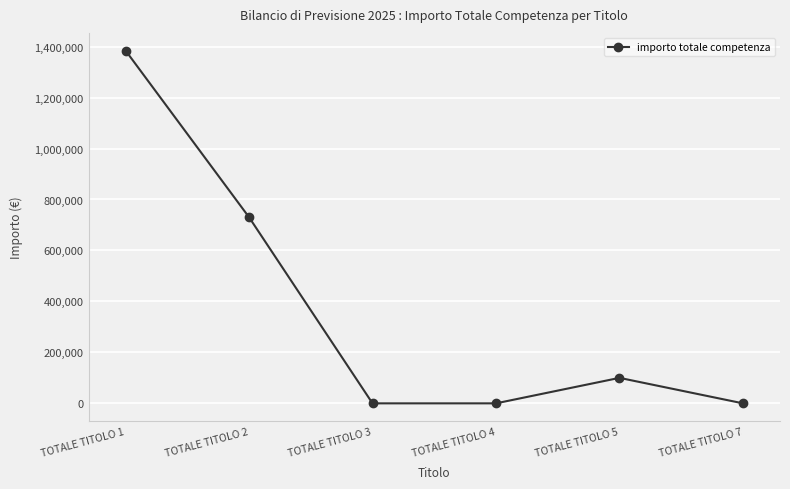

At which label is the value closest to 692265?

TOTALE TITOLO 2